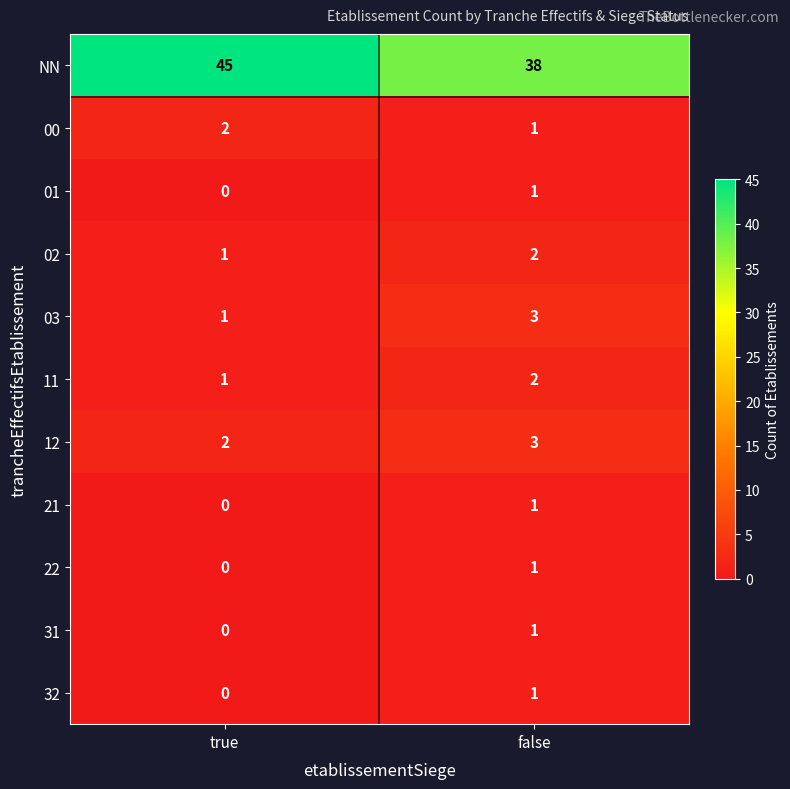

At which label is 21 closest to 0?

true